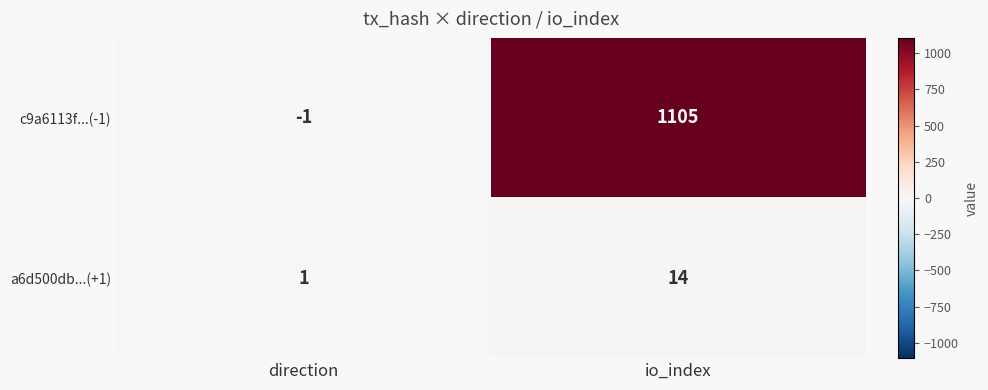

What is the smallest value displayed?

-1